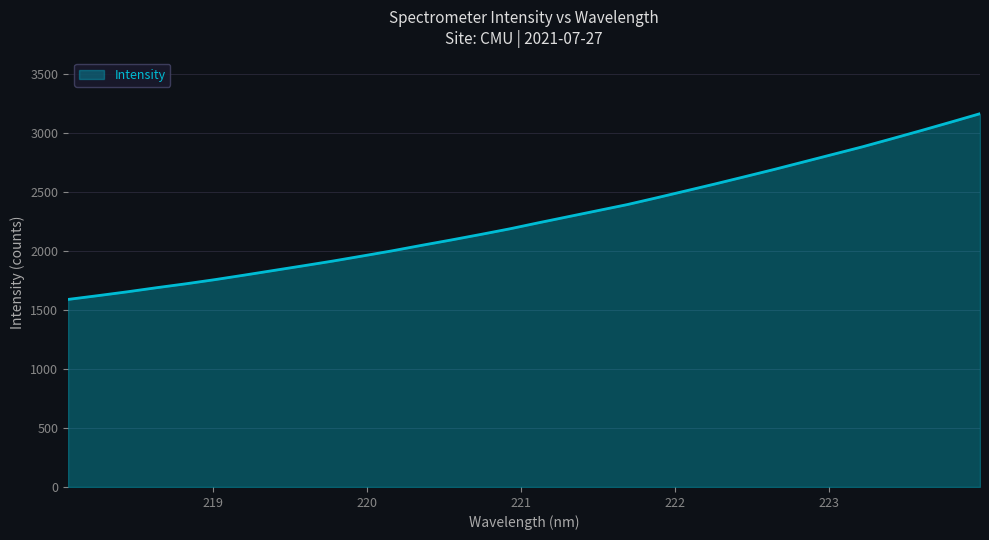

What is the difference between the maximum and minimum values?

1575.1